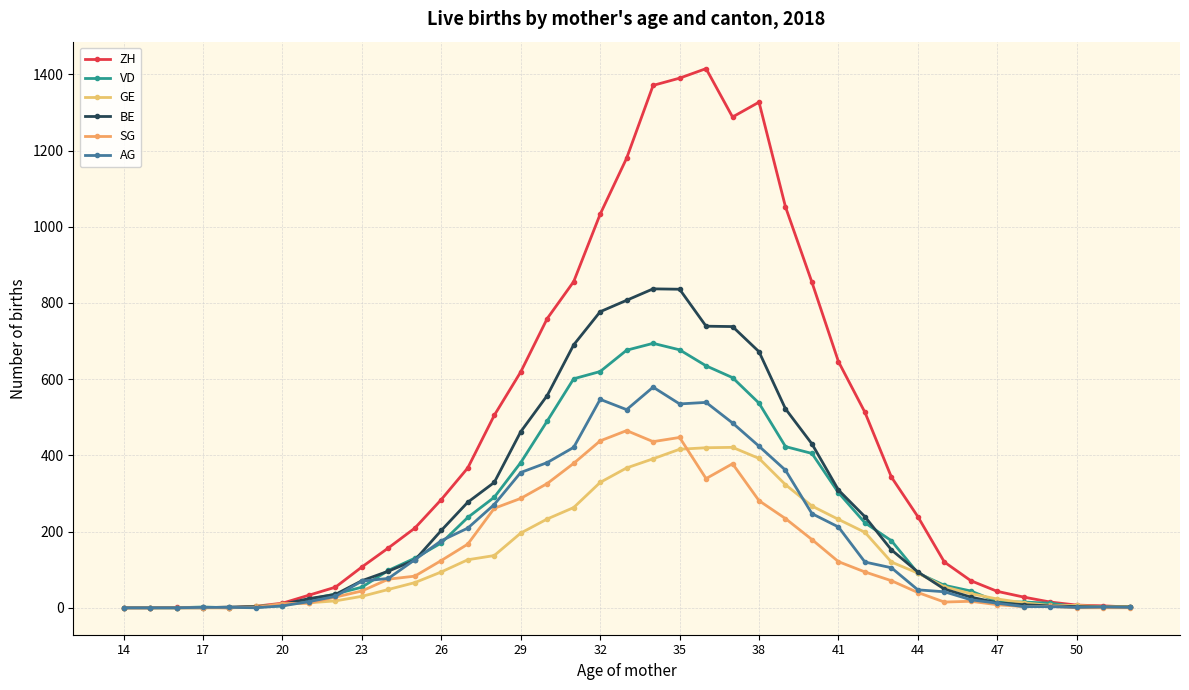

What are all the series names shown in the legend?

ZH, VD, GE, BE, SG, AG